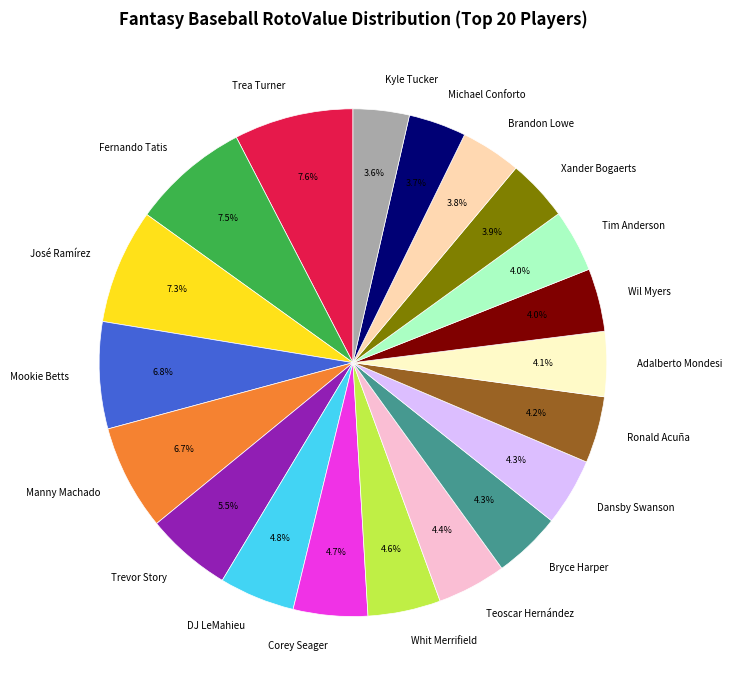

True or false: Kyle Tucker accounts for 4% of the total.

True